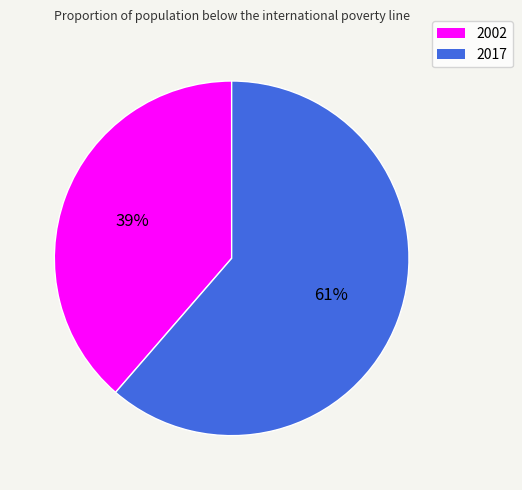

True or false: 2017 accounts for 55% of the total.

False